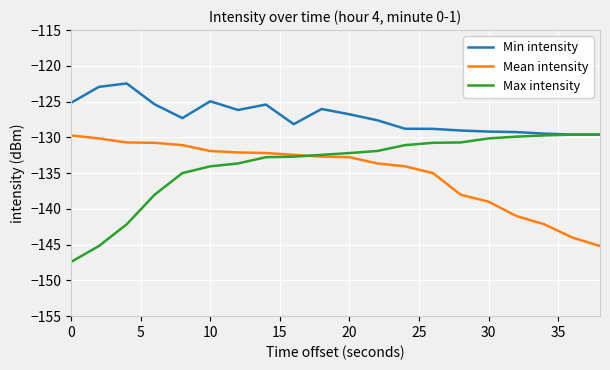

Which series has the largest total across all categories?

Min intensity